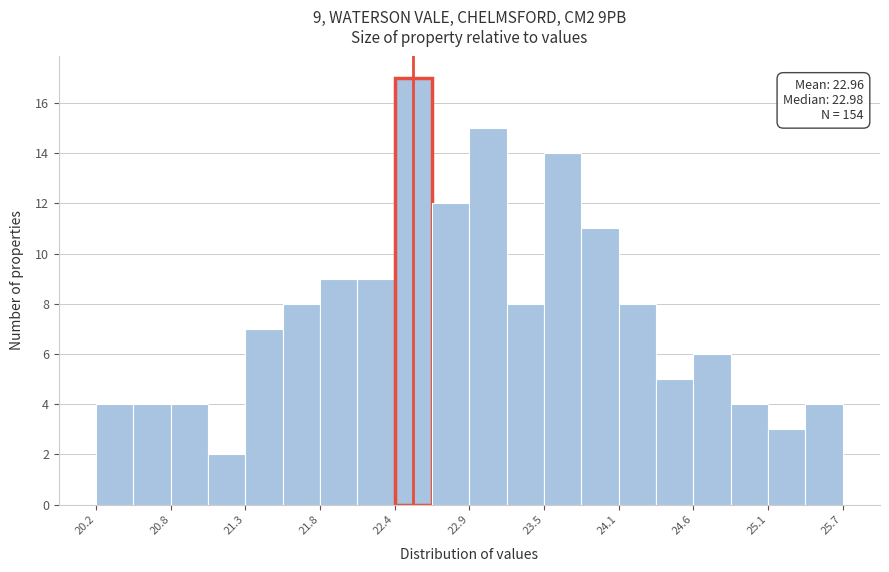

Read against the x-axis, roughly where is the centre of the tallest bar?

22.5